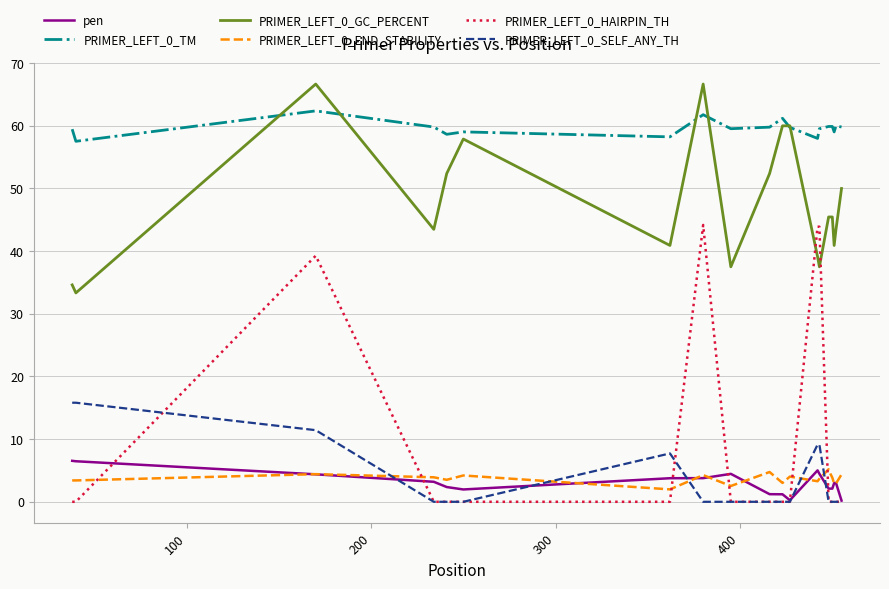

Which series has the largest total across all categories?

PRIMER_LEFT_0_TM